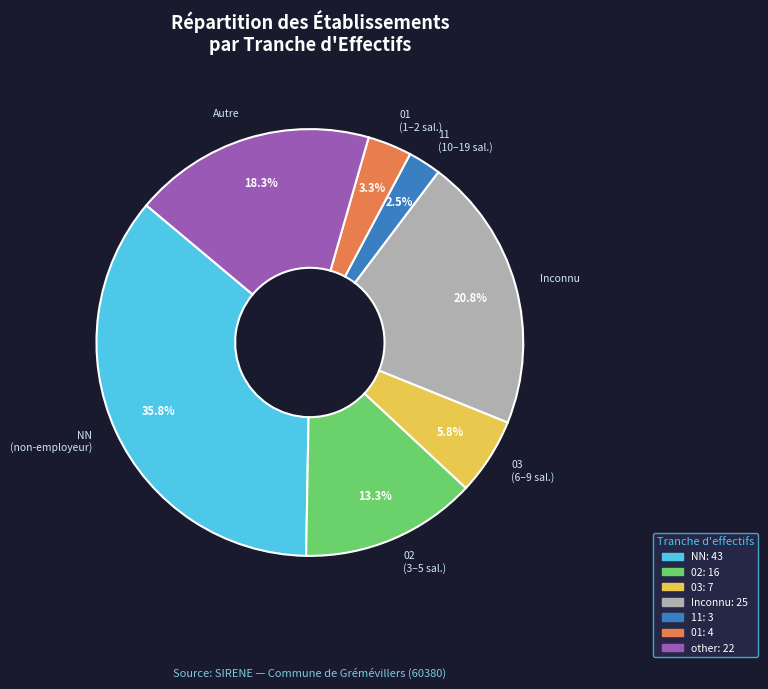

How many slices are in this pie chart?

7